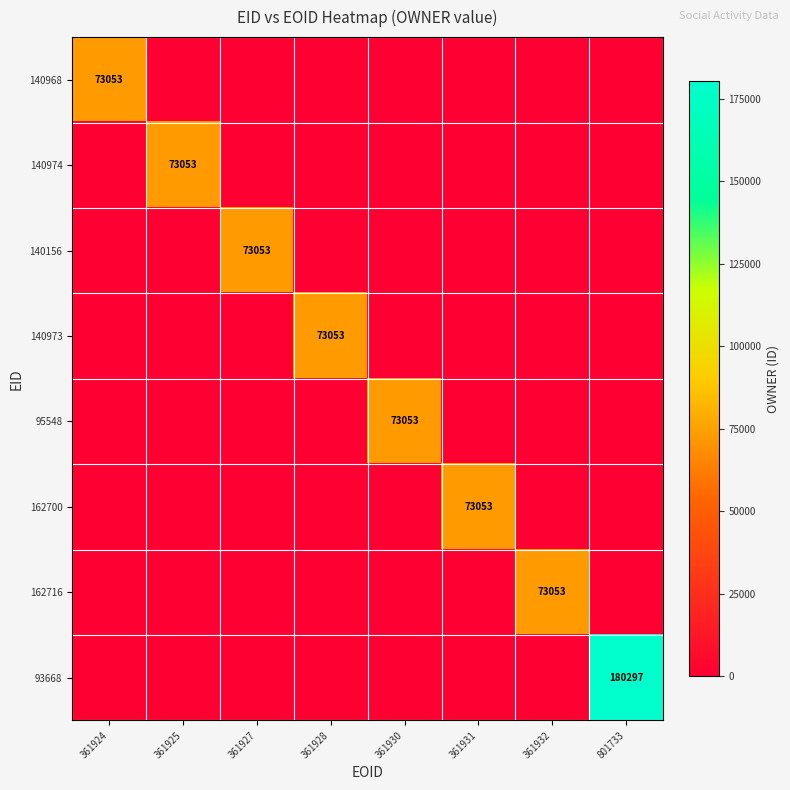

How many series are shown in this chart?

8